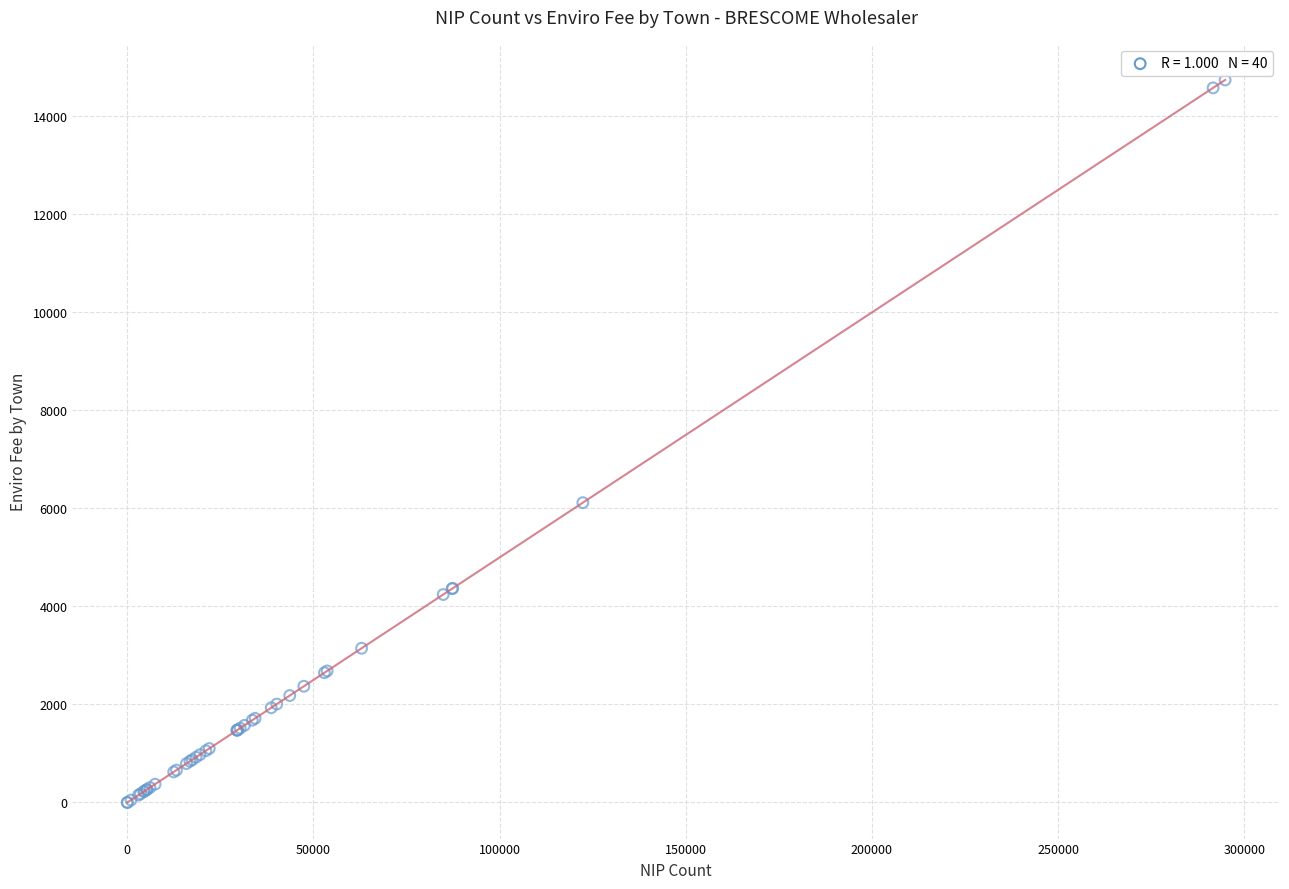

What Y value in the scatter plot is closest to 7371?

6117.4